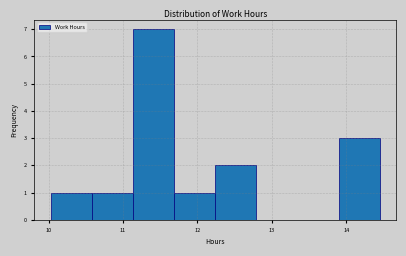

Reading left to right, list every bar in this chart as the range it spans on the x-axis followed by its height. Neither the bar edges nor the heights are printed on the chart, so give them approximately, as read against the axes.

10.0 to 10.6: 1
10.6 to 11.1: 1
11.1 to 11.7: 7
11.7 to 12.2: 1
12.2 to 12.8: 2
12.8 to 13.3: 0
13.3 to 13.9: 0
13.9 to 14.5: 3